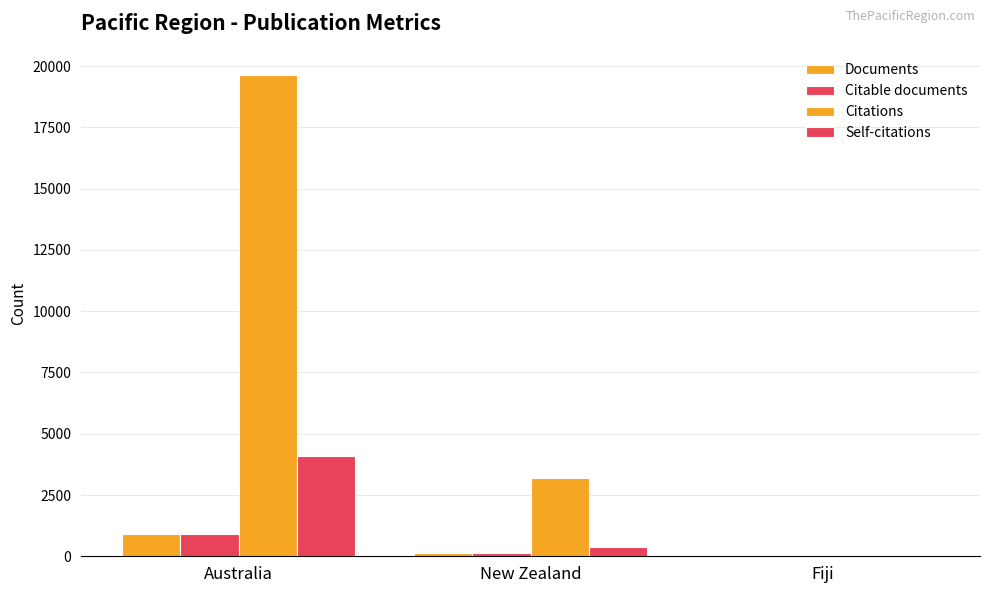

Which series has the largest total across all categories?

Citations